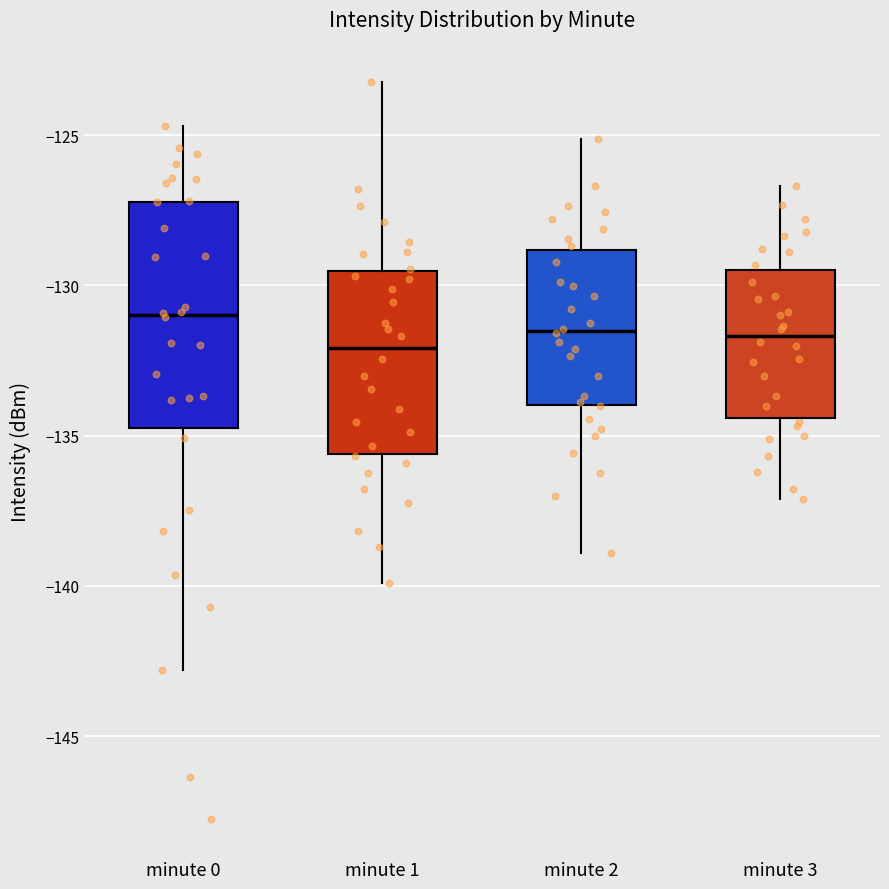

Which box is the tallest, from its lower edge to its upper edge?

minute 0